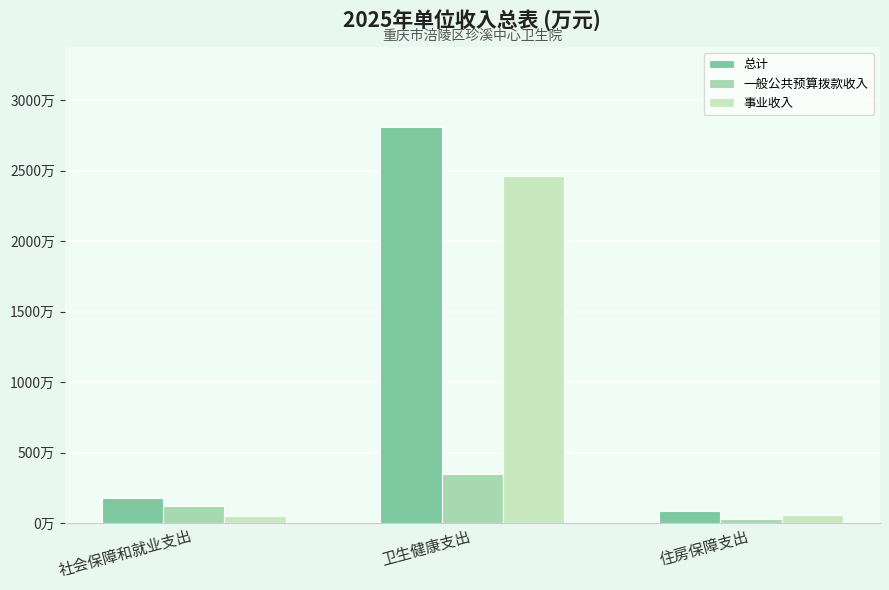

Which has a higher value, 住房保障支出 or 卫生健康支出?

卫生健康支出